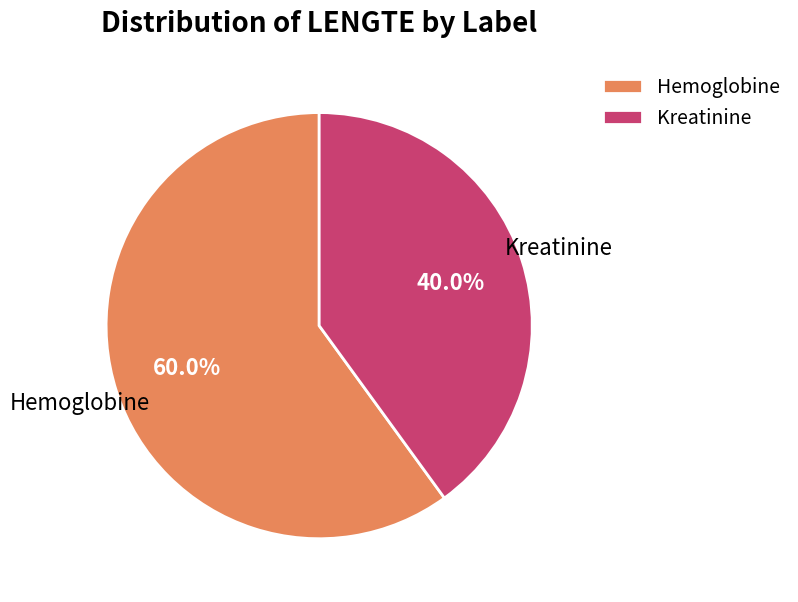

Which has a higher value, Kreatinine or Hemoglobine?

Hemoglobine